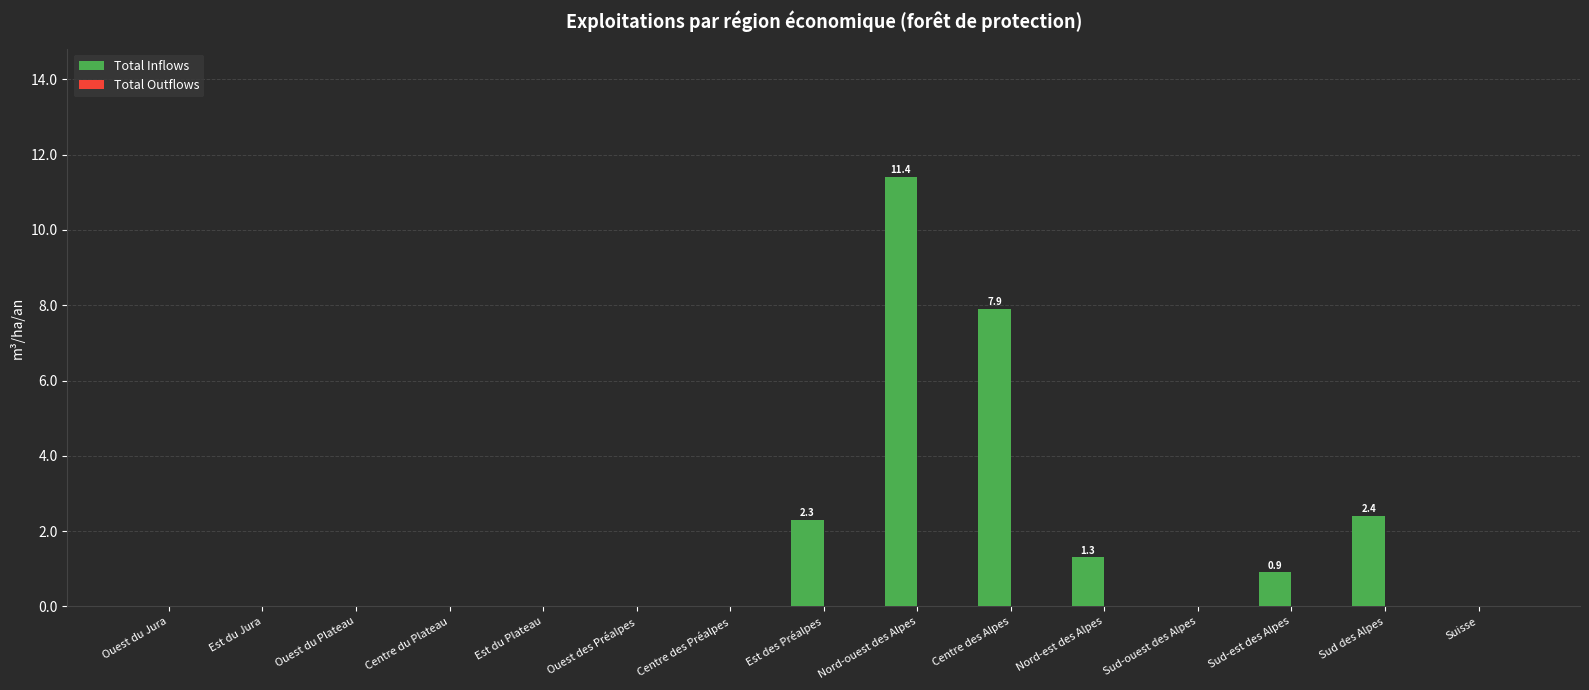

What is the sum of all values?

26.2